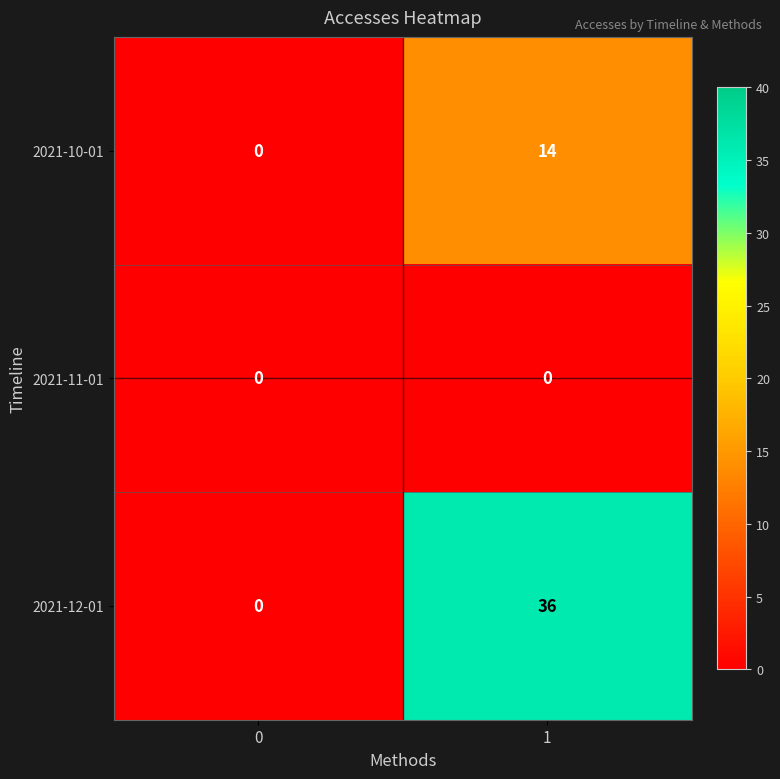

Reading right to left, what are all the values shown in this chart?

2021-10-01: 1=14	0=0
2021-11-01: 1=0	0=0
2021-12-01: 1=36	0=0